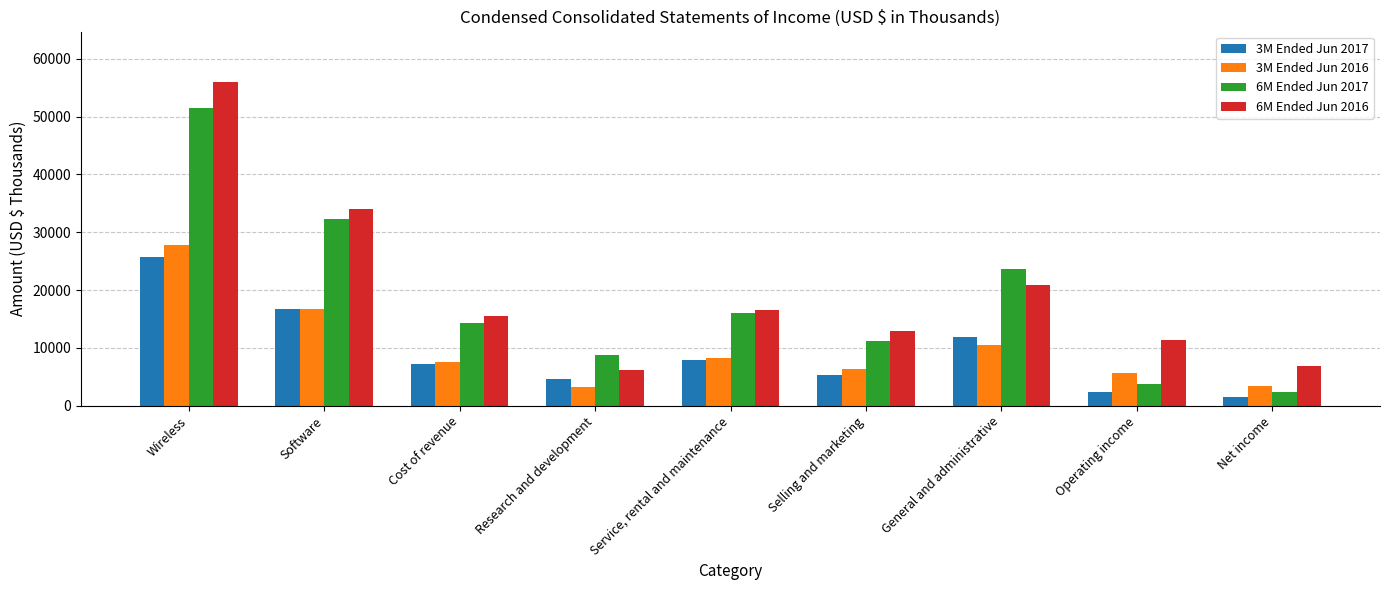

Rank the categories by 6M Ended Jun 2016 value from highest to lowest.

Wireless, Software, General and administrative, Service, rental and maintenance, Cost of revenue, Selling and marketing, Operating income, Net income, Research and development